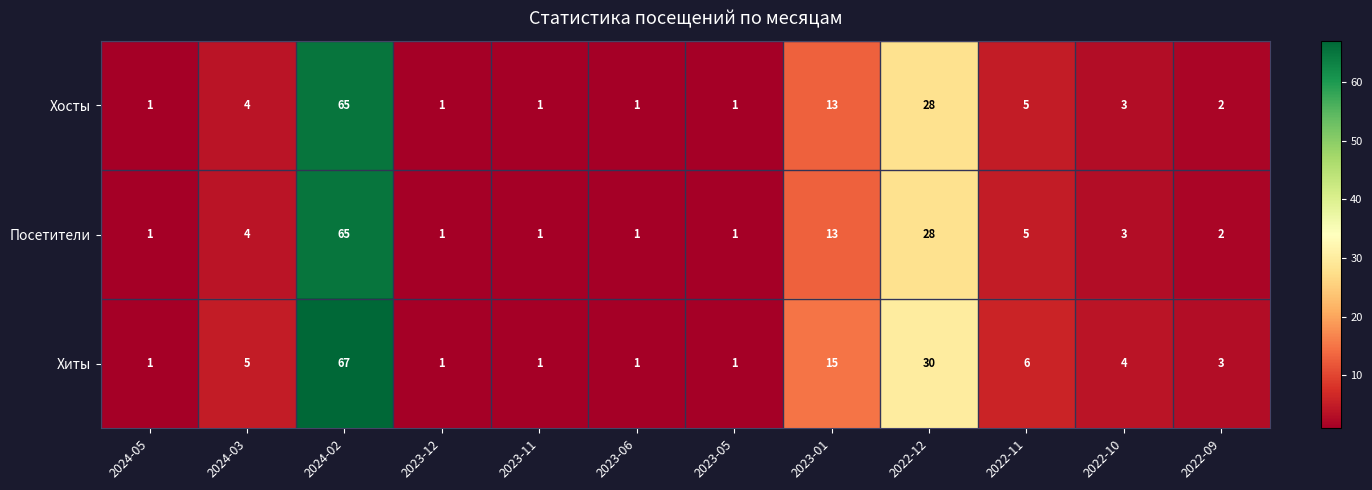

At which label is Хиты closest to 34?

2022-12